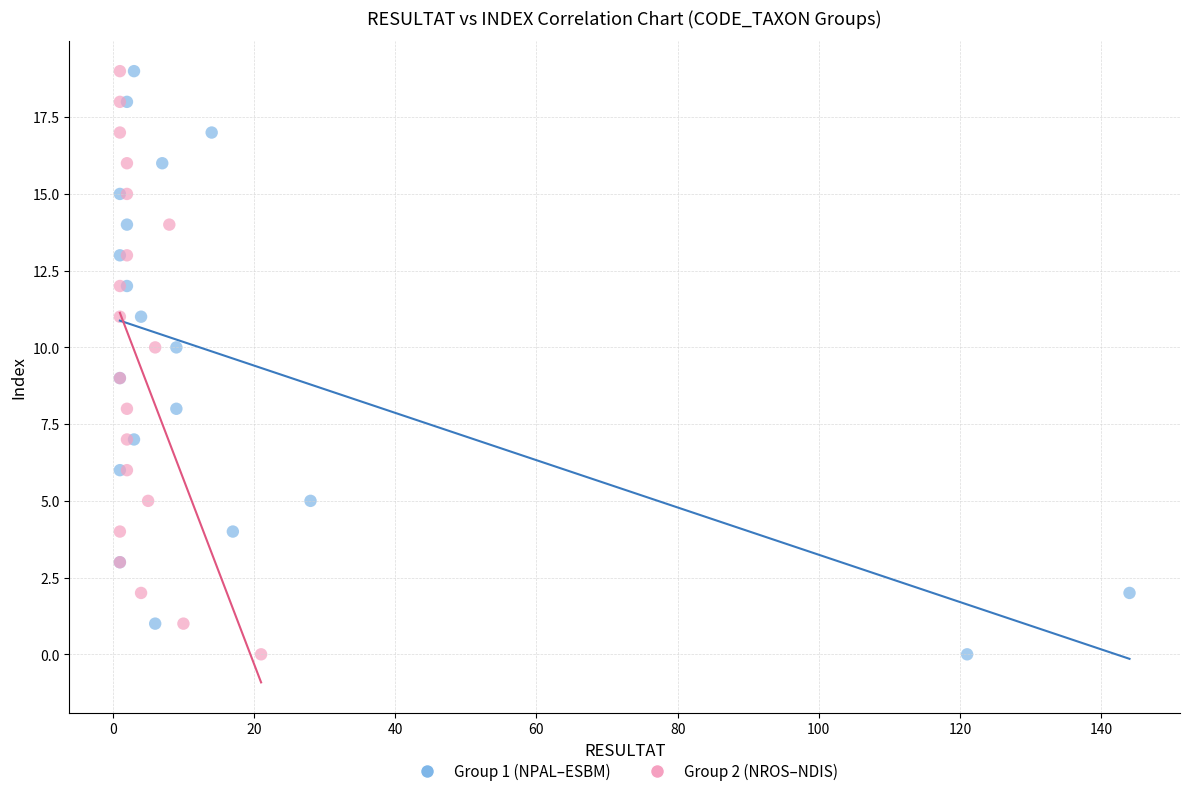

What are all the series names shown in the legend?

Group 1 (NPAL–ESBM), Group 2 (NROS–NDIS)